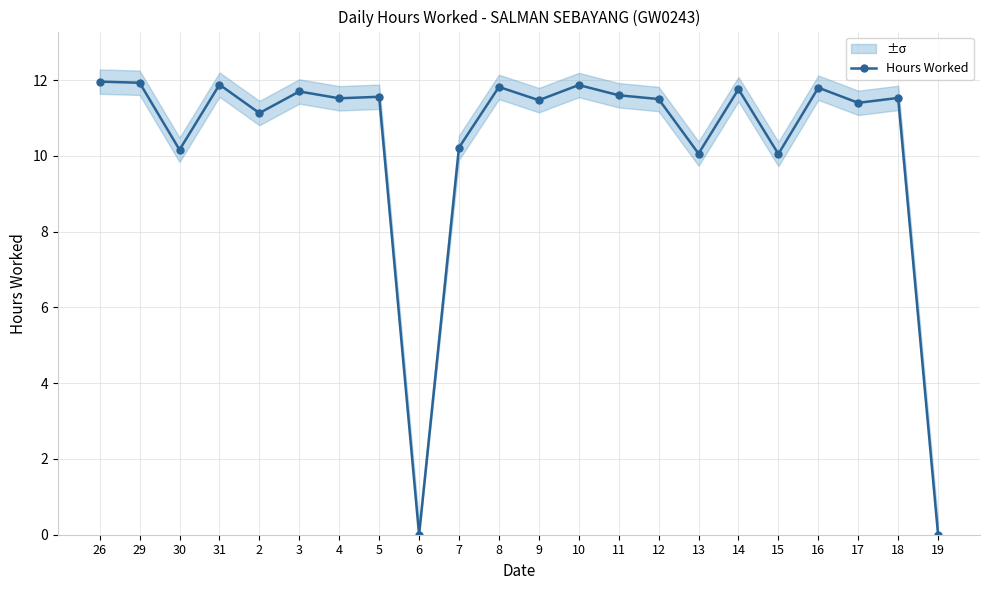

How many values are below 11?

6